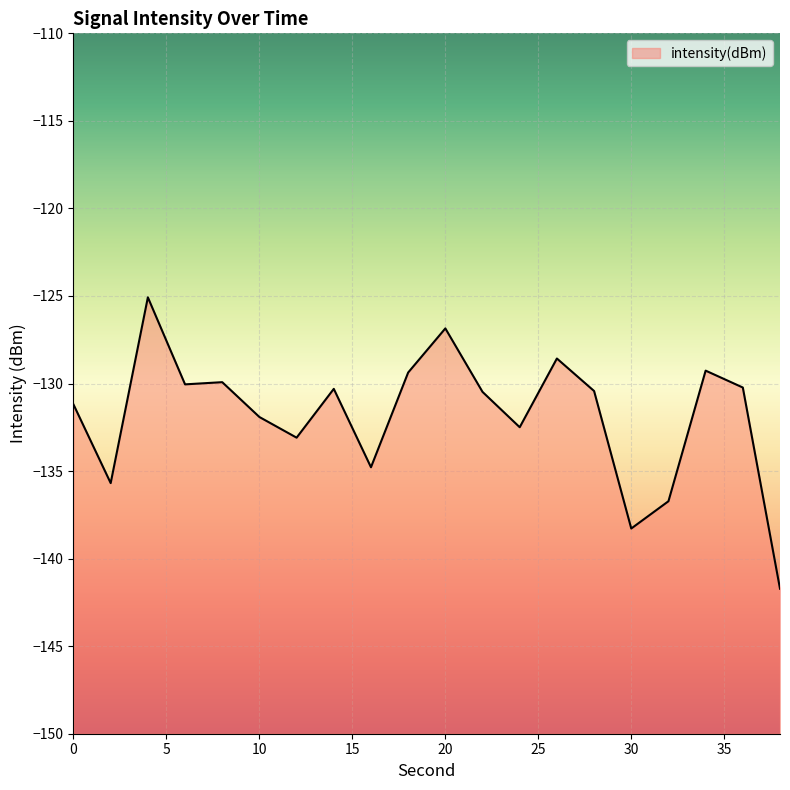

At which category does the data reach its first local peak?

4